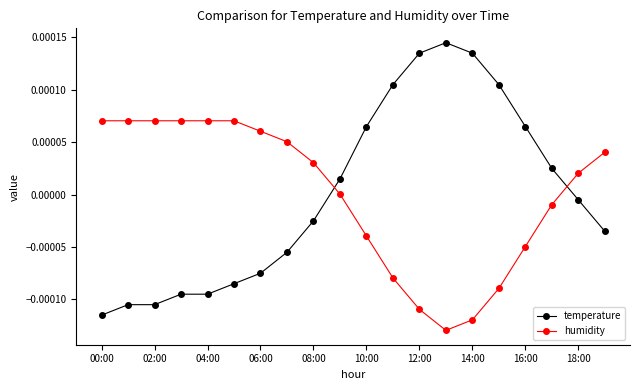

True or false: humidity and temperature cross at least once.

True